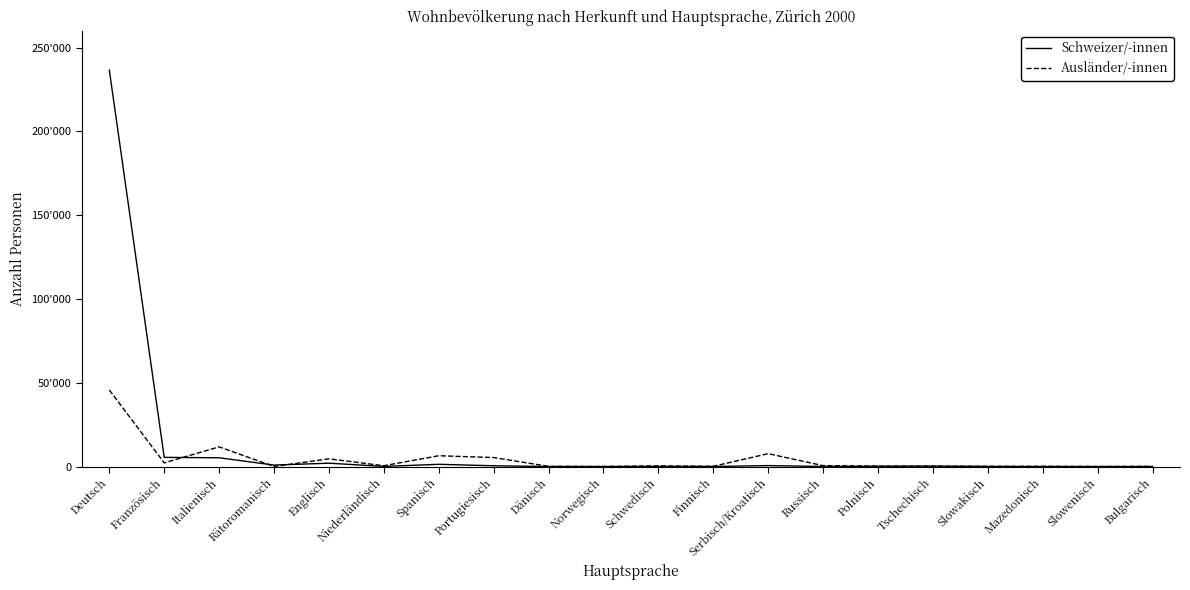

What are all the series names shown in the legend?

Schweizer/-innen, Ausländer/-innen